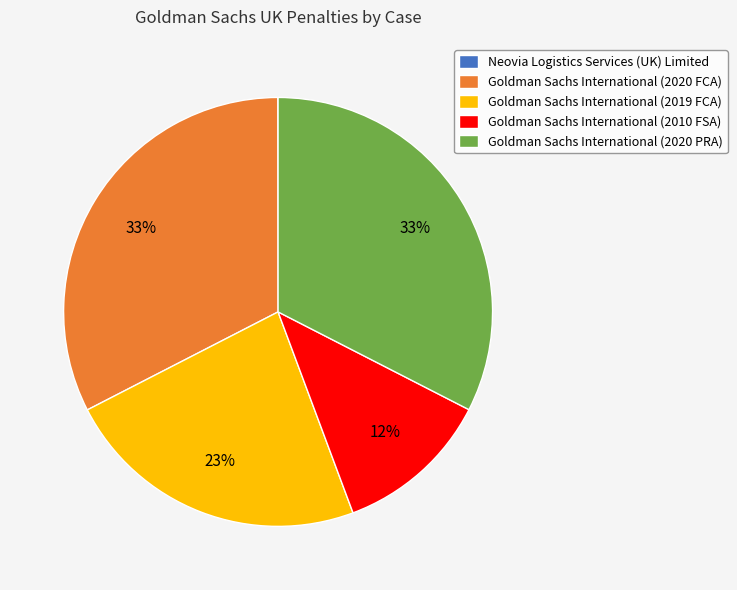

Is it true that Goldman Sachs International (2020 PRA) is 33% of the pie?

True